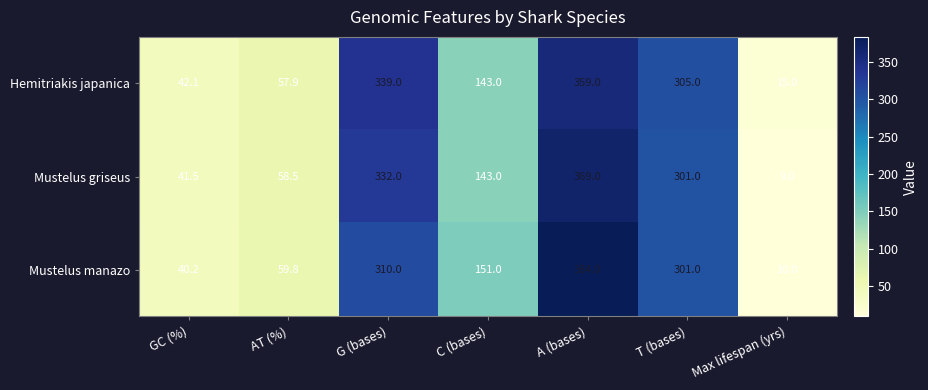

The value of Mustelus griseus at T (bases) is 301.0. True or false?

True